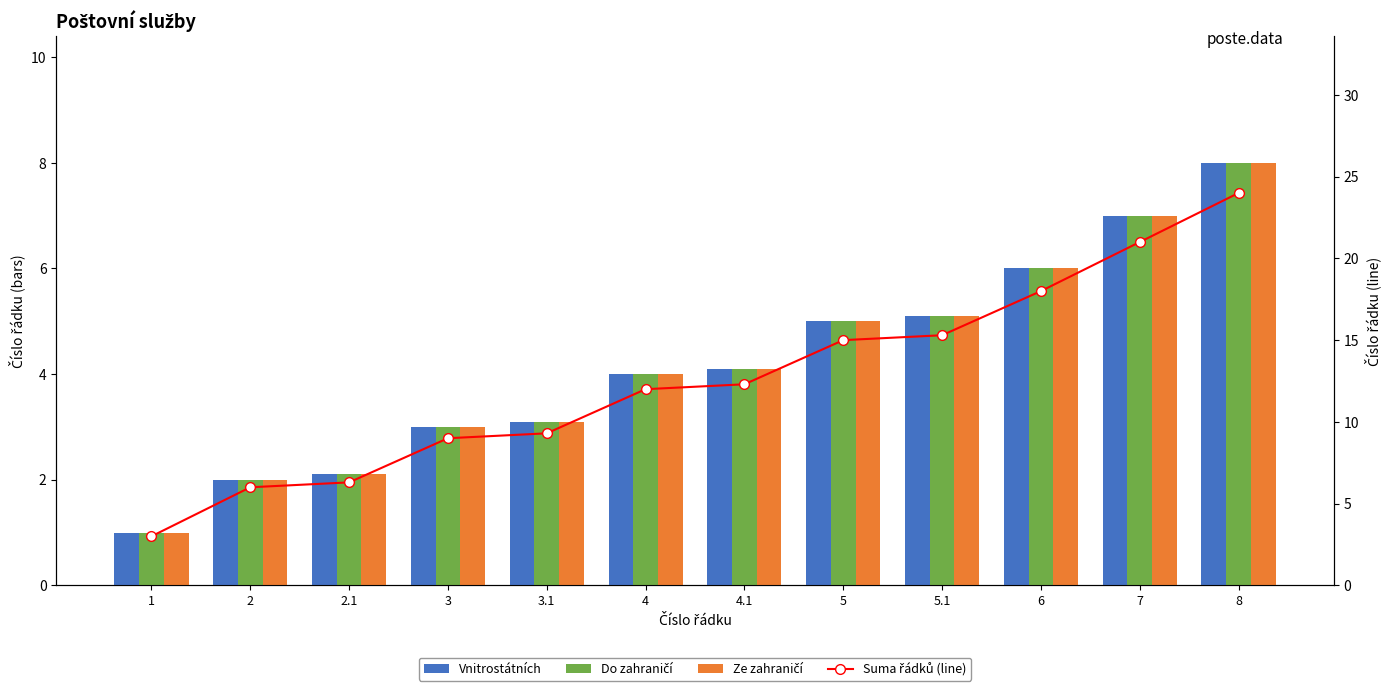

Rank the categories by Ze zahraničí value from lowest to highest.

1, 2, 2.1, 3, 3.1, 4, 4.1, 5, 5.1, 6, 7, 8